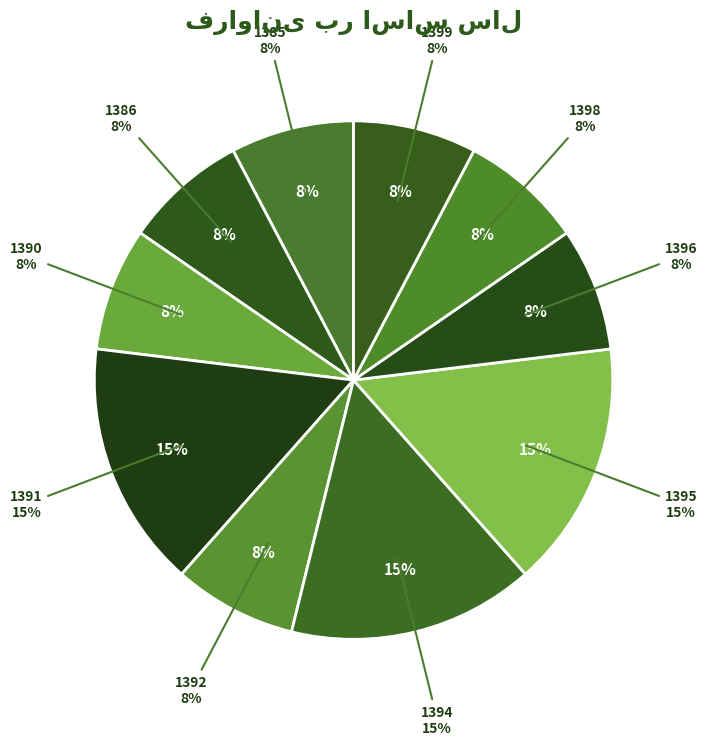

What is the change in value from 1390 to 1394?

+1